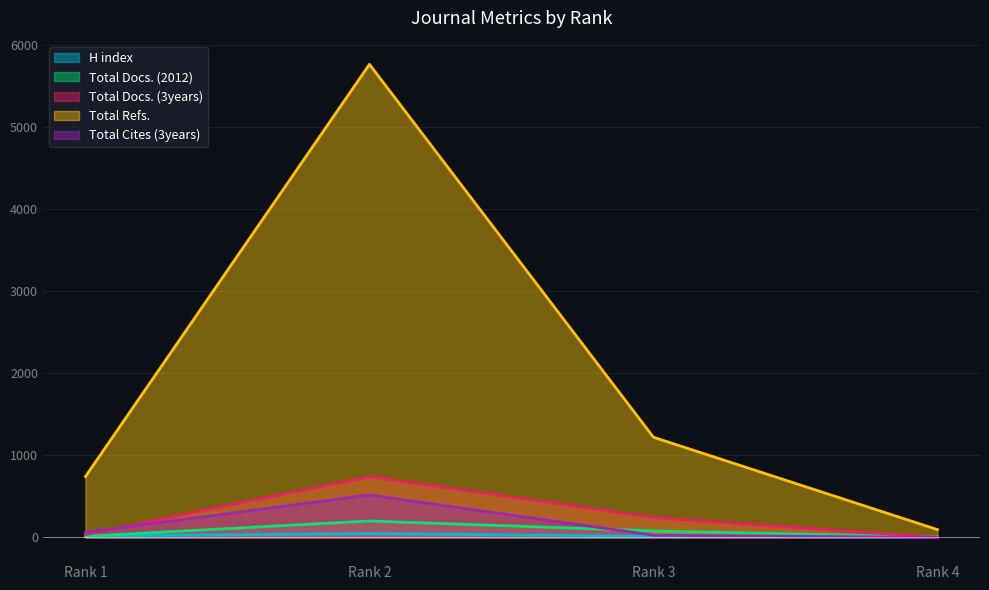

Reading left to right, extract all data points from this chart.

H index: 16	48	14	4
Total Docs. (2012): 15	201	80	4
Total Docs. (3years): 35	741	243	0
Total Refs.: 742	5762	1221	96
Total Cites (3years): 62	518	28	0